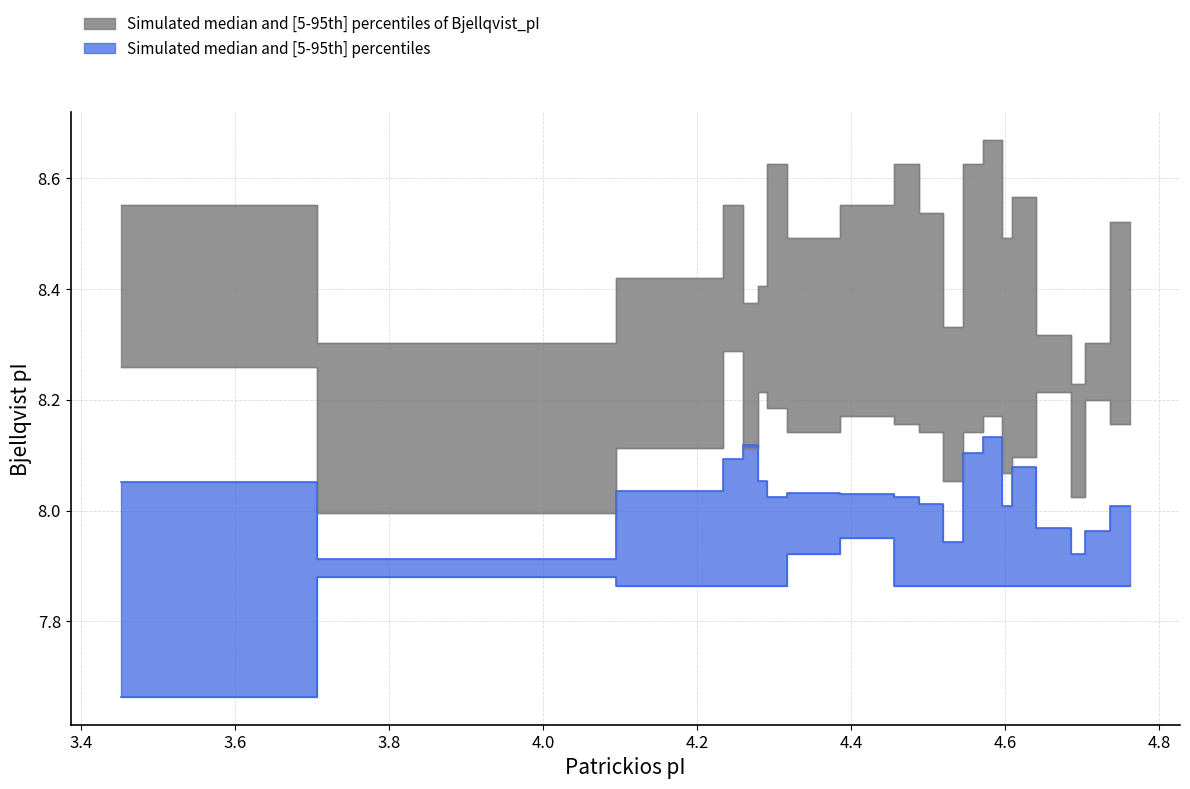

Which series has the largest total across all categories?

Bjellqvist_upper